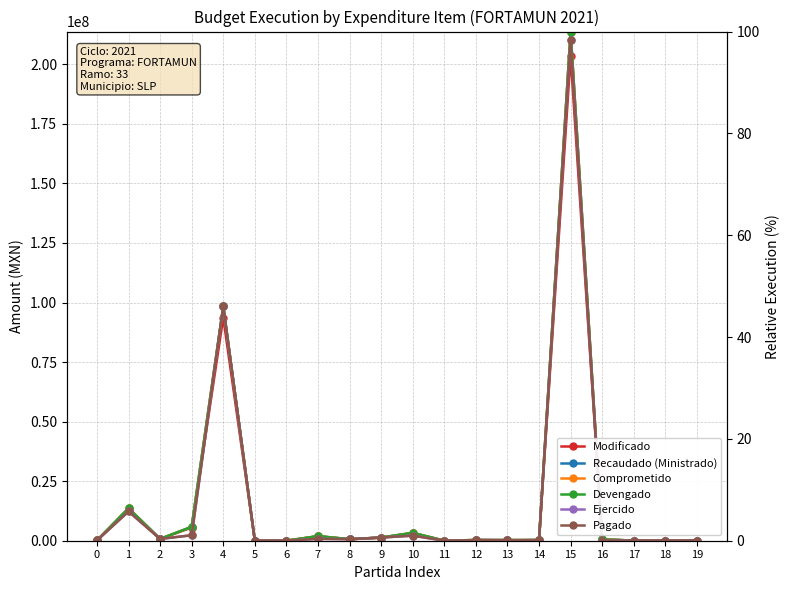

Reading right to left, list all the values displayed in this chart.

Modificado: 63988.9	40194.4	70584.9	512091.4	203576543.0	285764.3	228328.4	275400.0	22362.5	3145724.6	1273997.4	616120.8	1833367.5	2192.4	587.2	93685403.5	5545674.5	733085.1	12977285.6	116945.4
Recaudado (Ministrado): 0.0	0.0	0.0	0.3	100.0	0.1	0.1	0.1	0.0	1.5	0.6	0.3	0.9	0.0	0.0	46.0	2.7	0.4	6.4	0.1
Comprometido: 0.0	0.0	0.0	0.3	100.0	0.1	0.1	0.1	0.0	1.5	0.6	0.3	0.9	0.0	0.0	46.0	2.7	0.4	6.4	0.1
Devengado: 0.0	0.0	0.0	0.3	100.0	0.1	0.1	0.1	0.0	1.5	0.6	0.3	0.9	0.0	0.0	46.0	2.7	0.4	6.4	0.1
Ejercido: 0.0	0.0	0.0	0.0	98.2	0.1	0.1	0.1	0.0	1.0	0.6	0.3	0.4	0.0	0.0	46.0	1.1	0.4	5.8	0.1
Pagado: 0.0	0.0	0.0	0.0	98.2	0.1	0.1	0.1	0.0	1.0	0.6	0.3	0.4	0.0	0.0	46.0	1.1	0.4	5.8	0.1